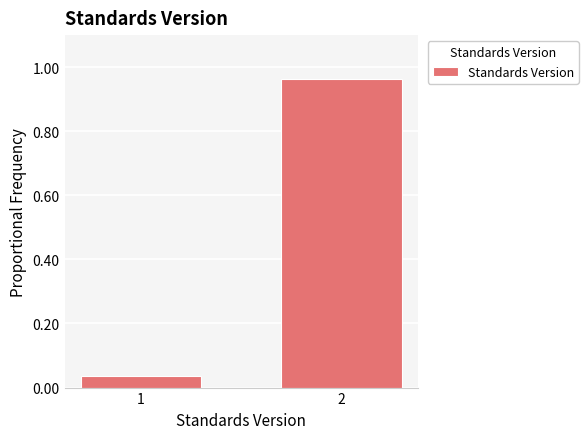

True or false: the data shows 0.1 at 1.

False